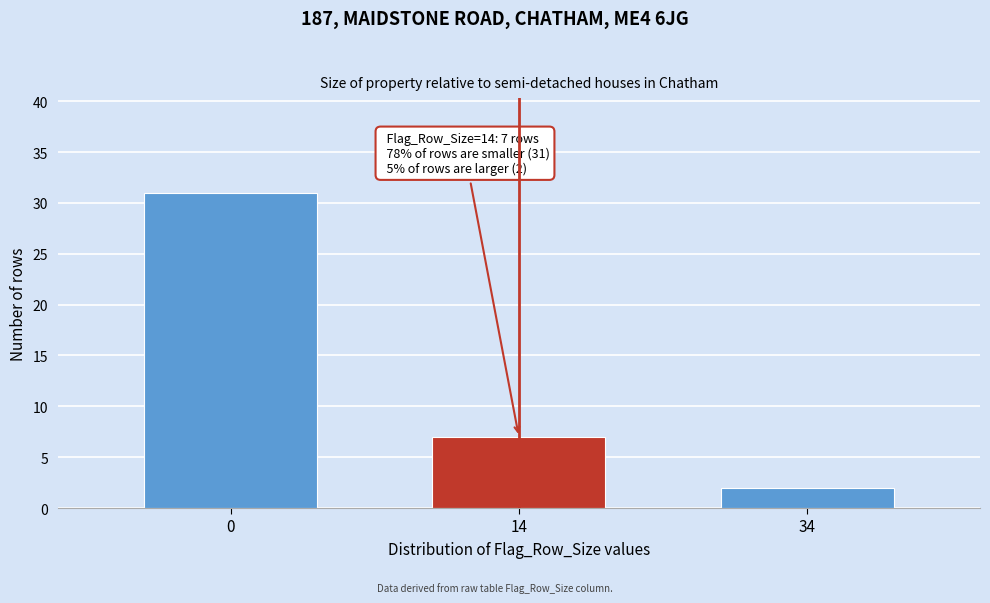

Reading right to left, extract all data points from this chart.

2	7	31